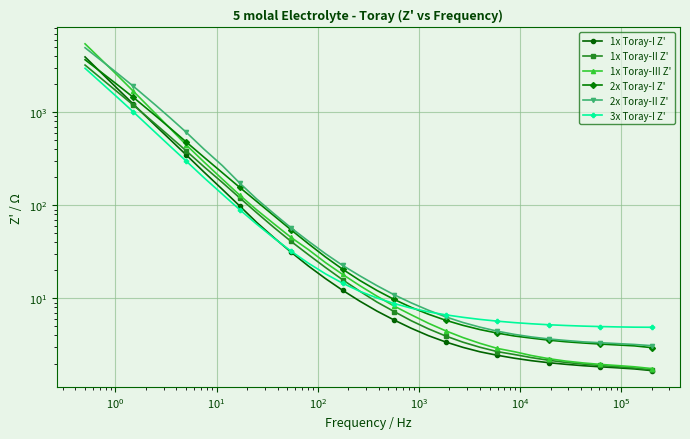

What is the difference between the maximum and minimum values in the 3x Toray-I Z' series?

2960.4